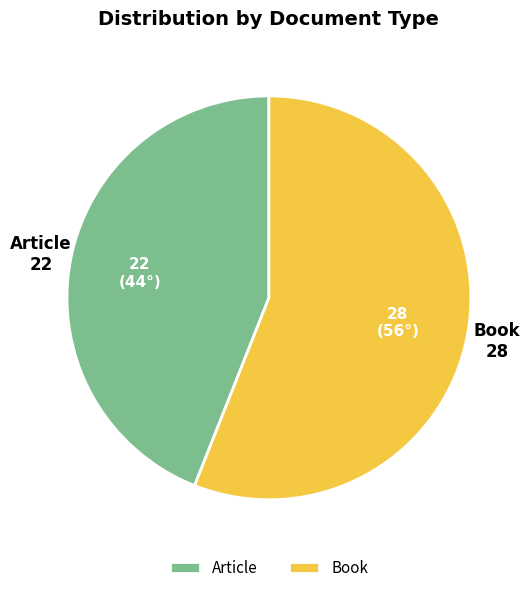

Do Book and Article together represent more than half of the pie?

Yes